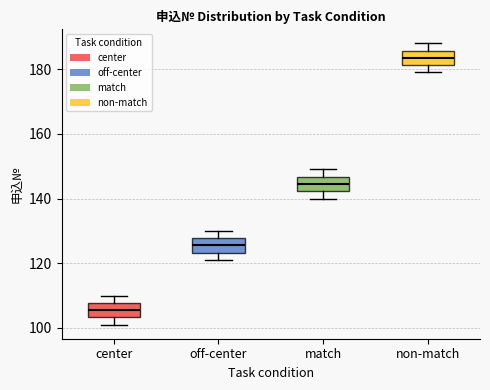

Reading left to right, transcribe this box plot: for each box, give where its median line is, the range the box spans, and where its two whiskers end, as read against the y-axis. The values are not printed on the chart, so give them approximately, as read against the axis.

center: median 106, box 104 to 108, whiskers 102 to 110
off-center: median 126, box 124 to 128, whiskers 122 to 130
match: median 144, box 142 to 146, whiskers 140 to 150
non-match: median 184, box 182 to 186, whiskers 180 to 188